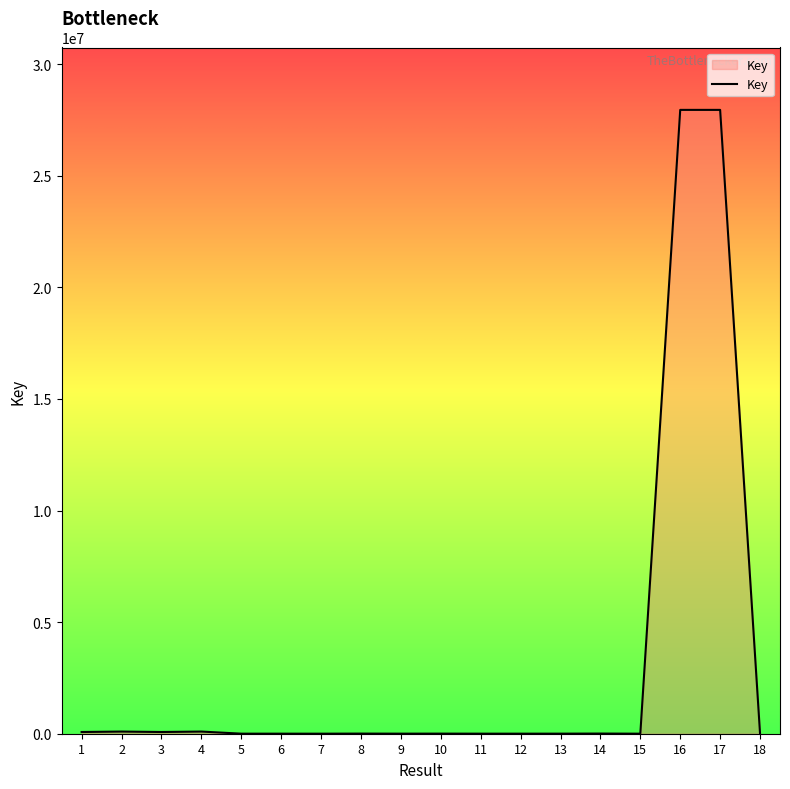

True or false: the data has more than 1 interior local peaks.

True